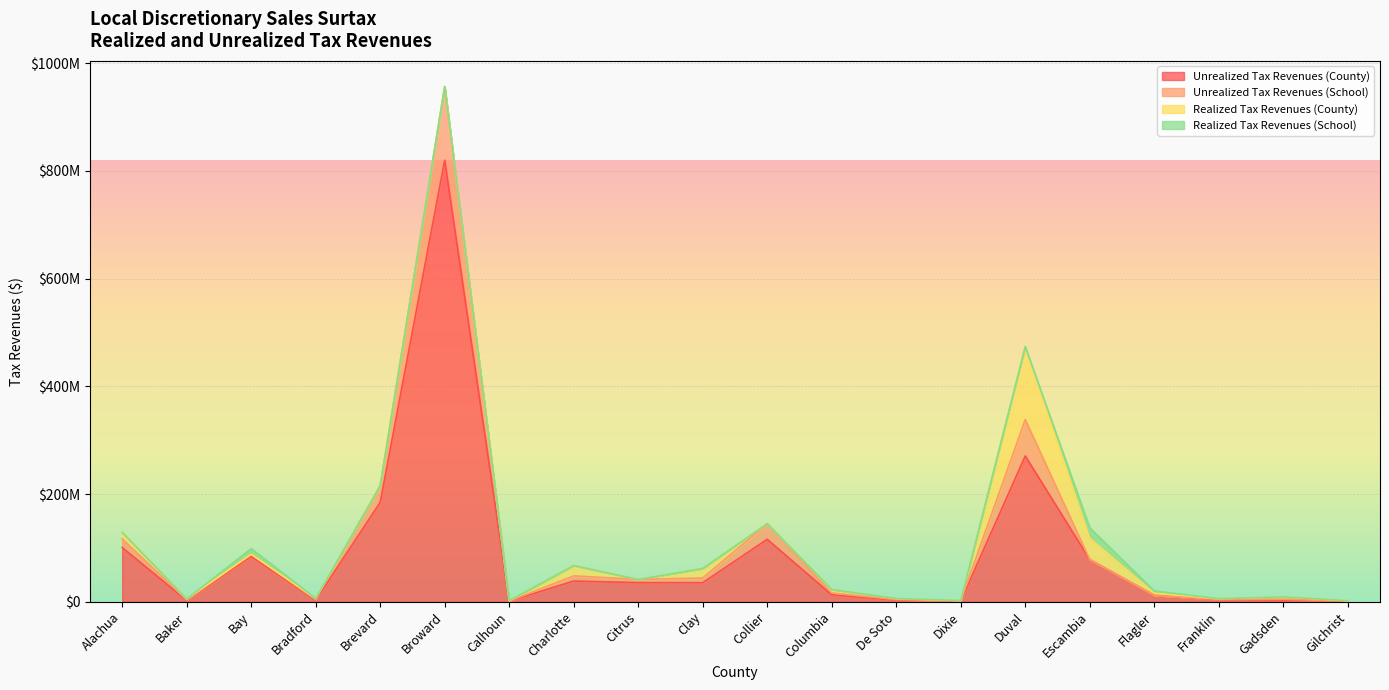

What is the value of the Unrealized Tax Revenues (County) point at the 1st from the left?

100678259.4